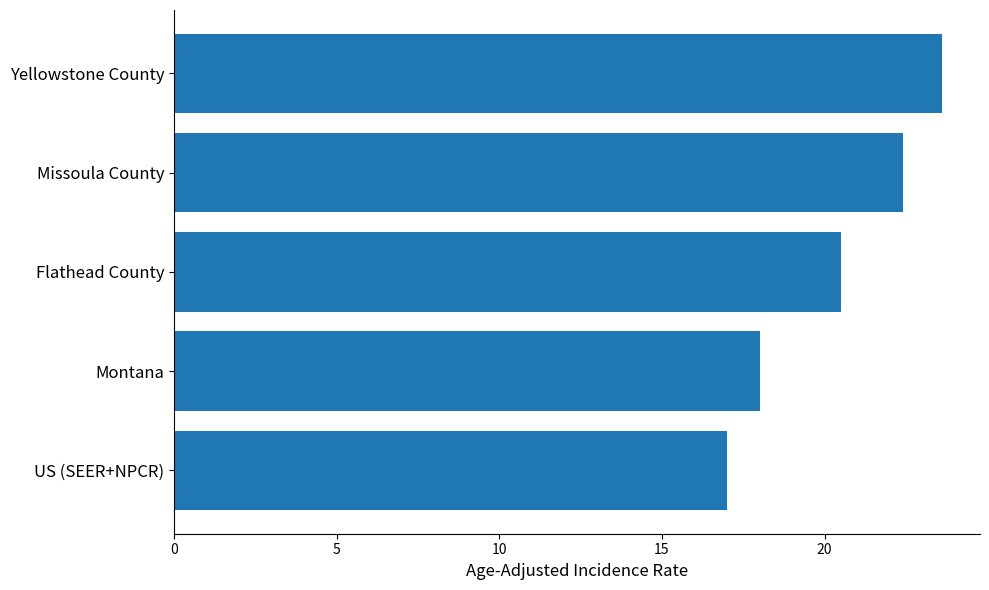

What is the change in value from Flathead County to Montana?

-2.5